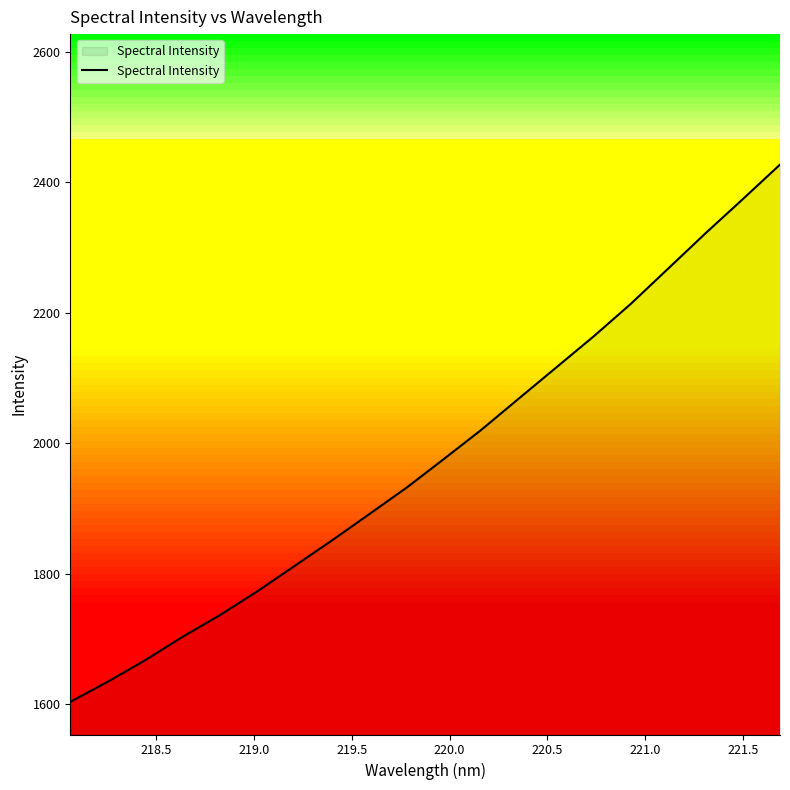

What is the maximum value shown in the chart?

2427.2